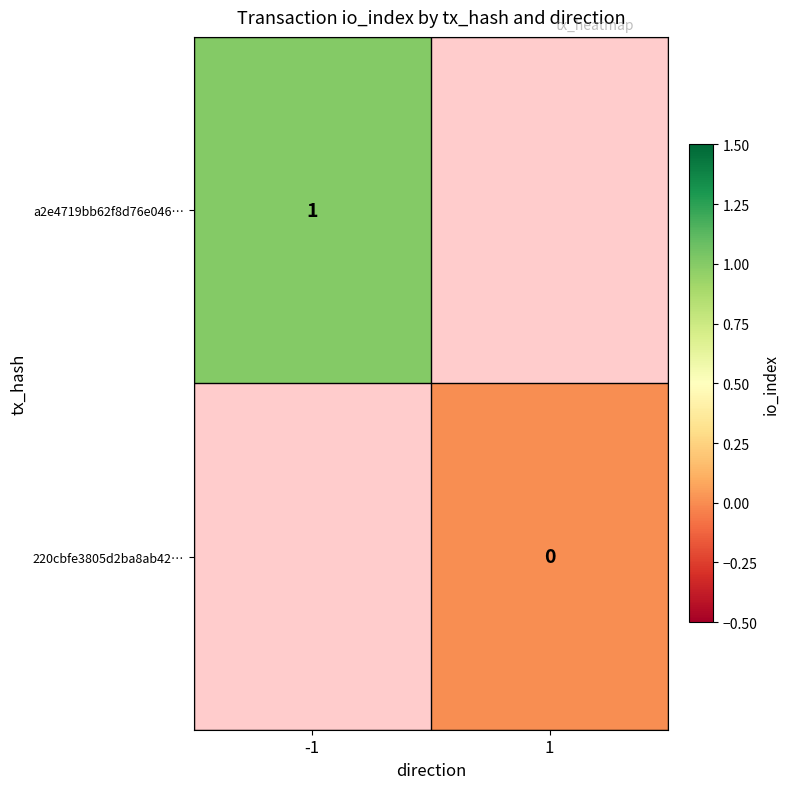

Count the number of categories in the chart.

2